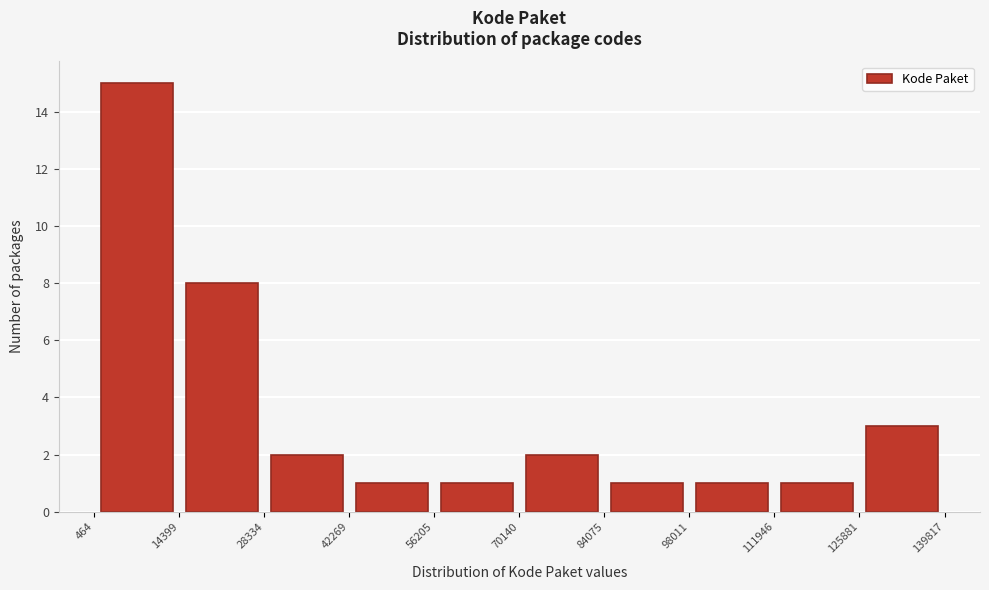

How tall is the bar that spans 125881 to 139817 on the x-axis? The values are not printed on the chart, so give them approximately, as read against the axis.

3